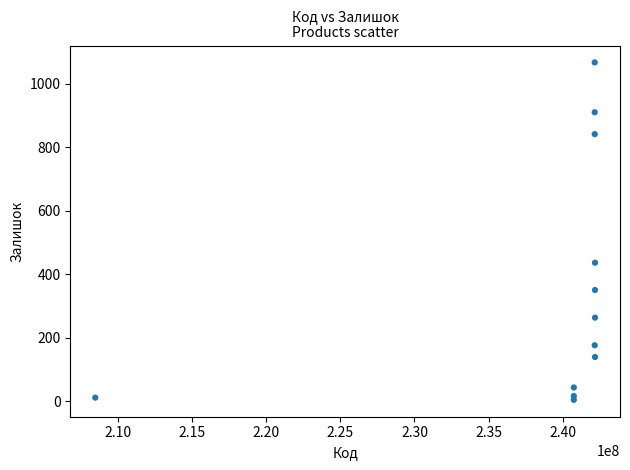

What is the range of X values (max minus min)?

33720548